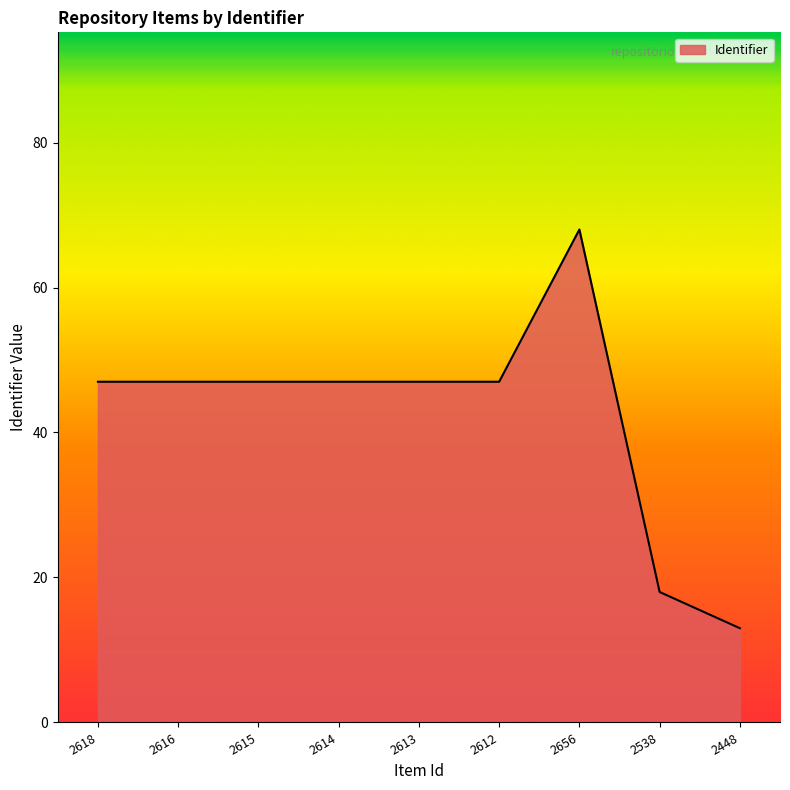

Reading left to right, list all the values displayed in this chart.

47	47	47	47	47	47	68	18	13